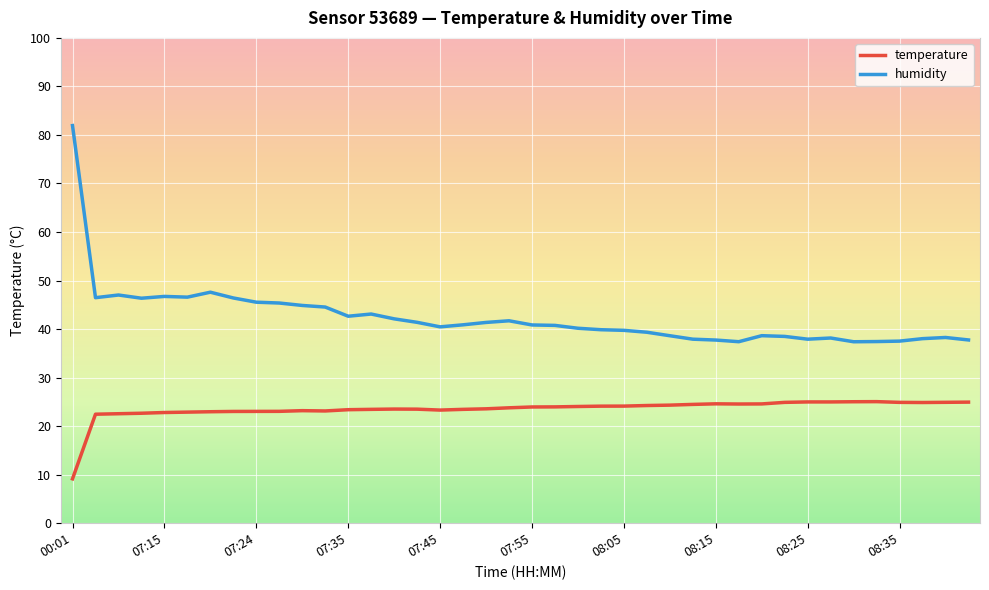

Which series has the widest spread of values?

humidity